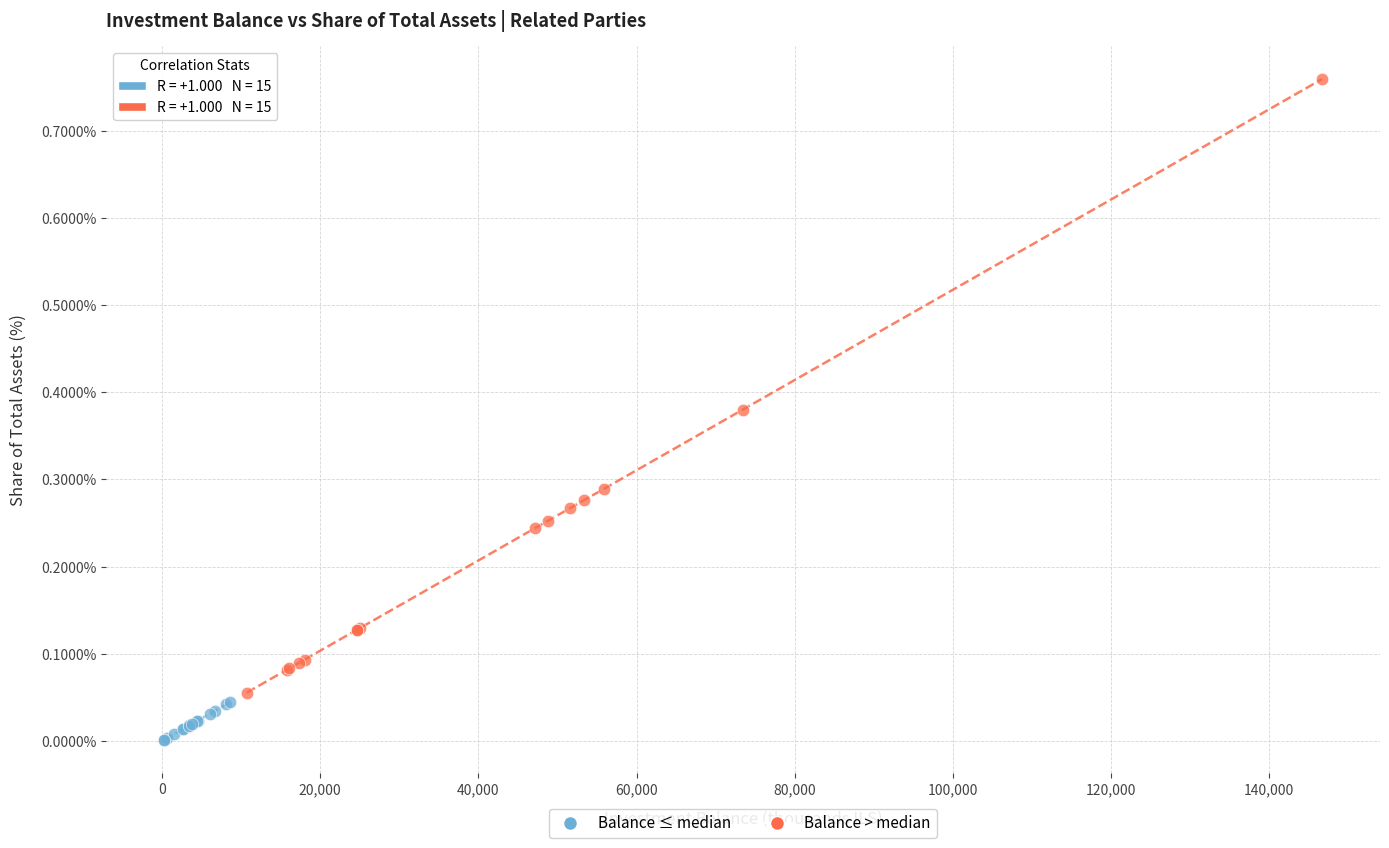

Which series has the widest spread of Y values?

Balance > median